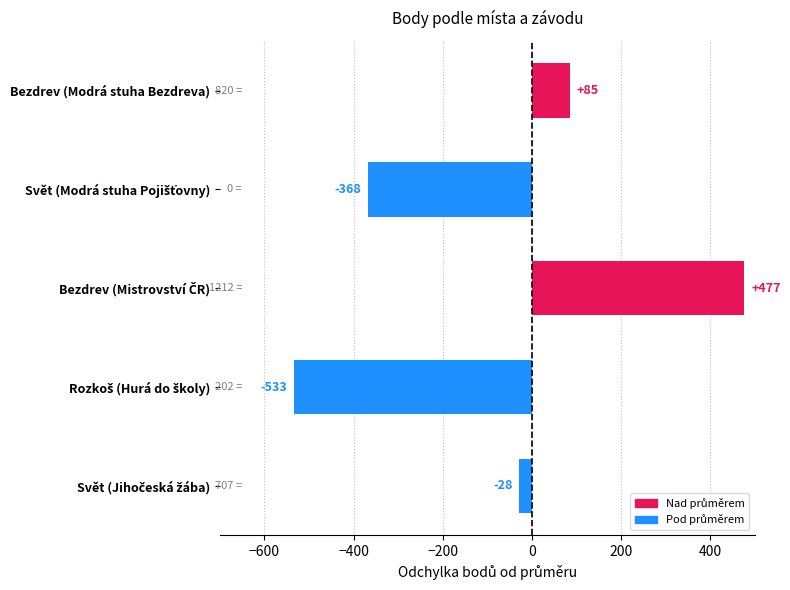

Is it true that the value at Bezdrev (Modrá stuha Bezdreva) is 84.8?

True